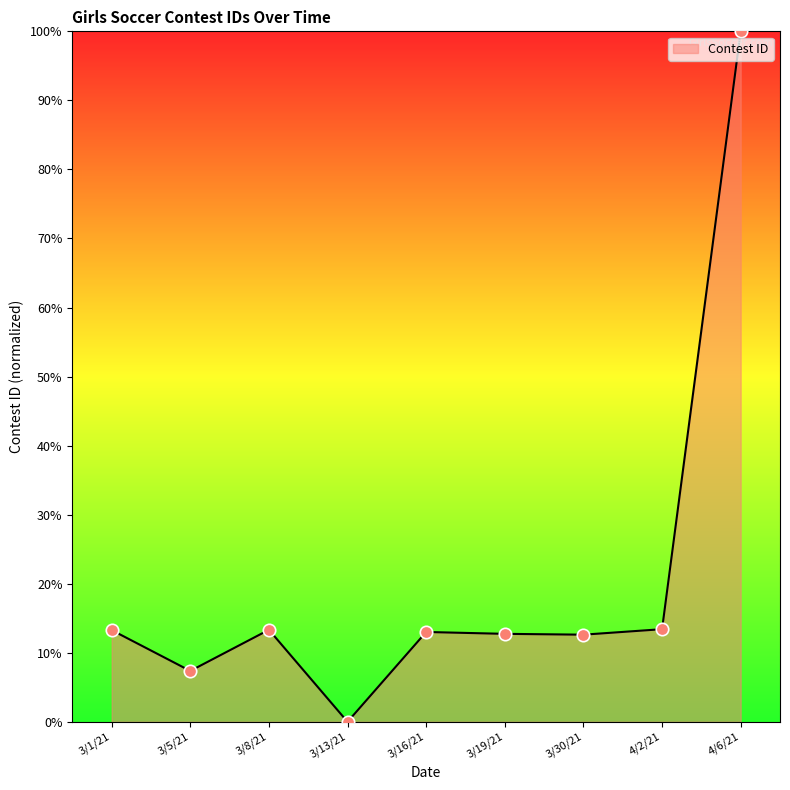

What is the change in value from 3/8/21 to 3/13/21?

-13.3